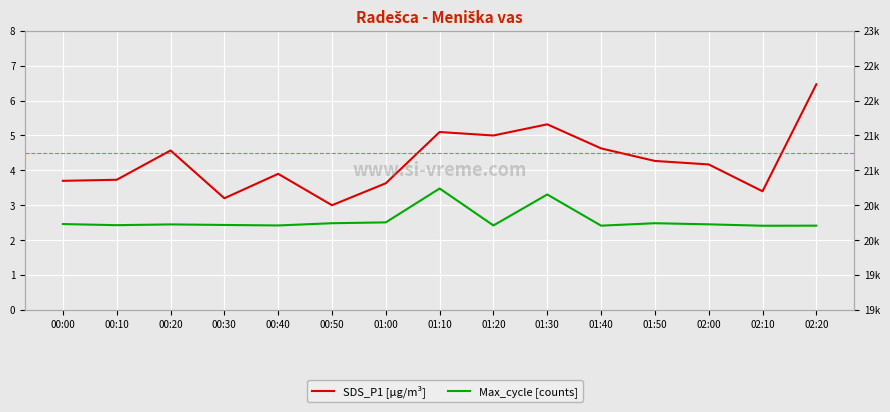

What is the difference between the SDS_P1 [μg/m³] values at 01:40 and 01:20?

0.4